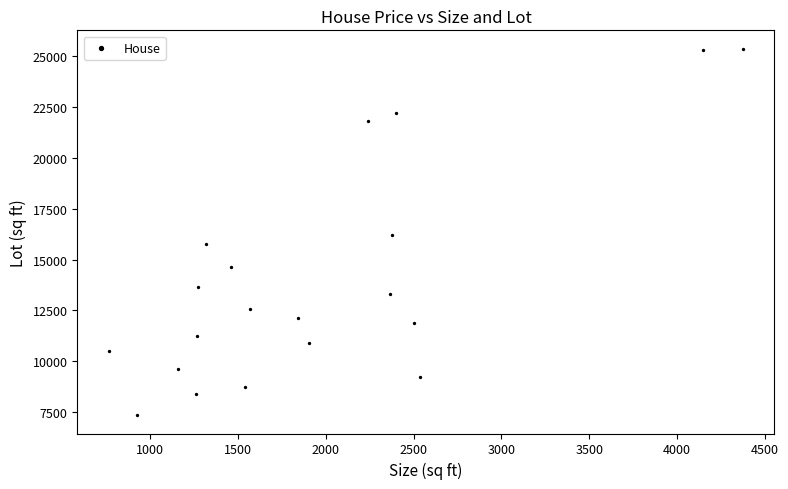

What is the range of Y values (max minus min)?

17990